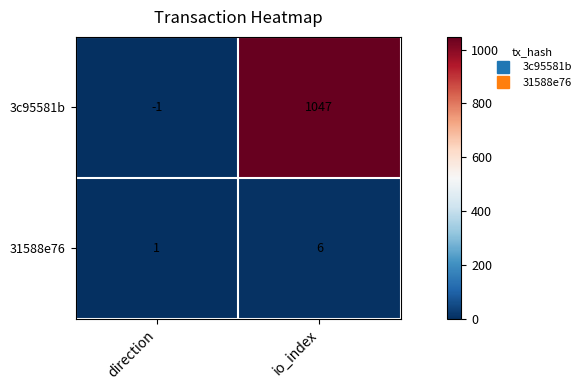

True or false: 31588e76 has a value of 4 at io_index.

False